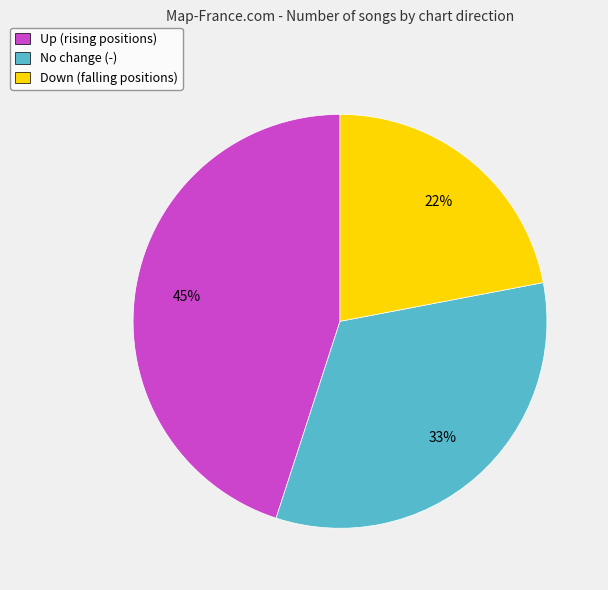

What percentage is the Down (falling positions) slice, to the nearest percent?

22%